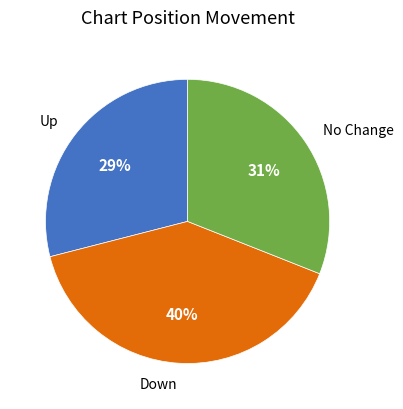

Is there any slice that represents more than half of the pie?

No